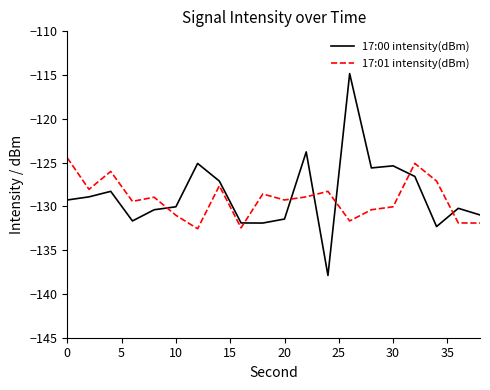

Which series ends up on top after the final intersection of 17:01 intensity(dBm) and 17:00 intensity(dBm)?

17:00 intensity(dBm)